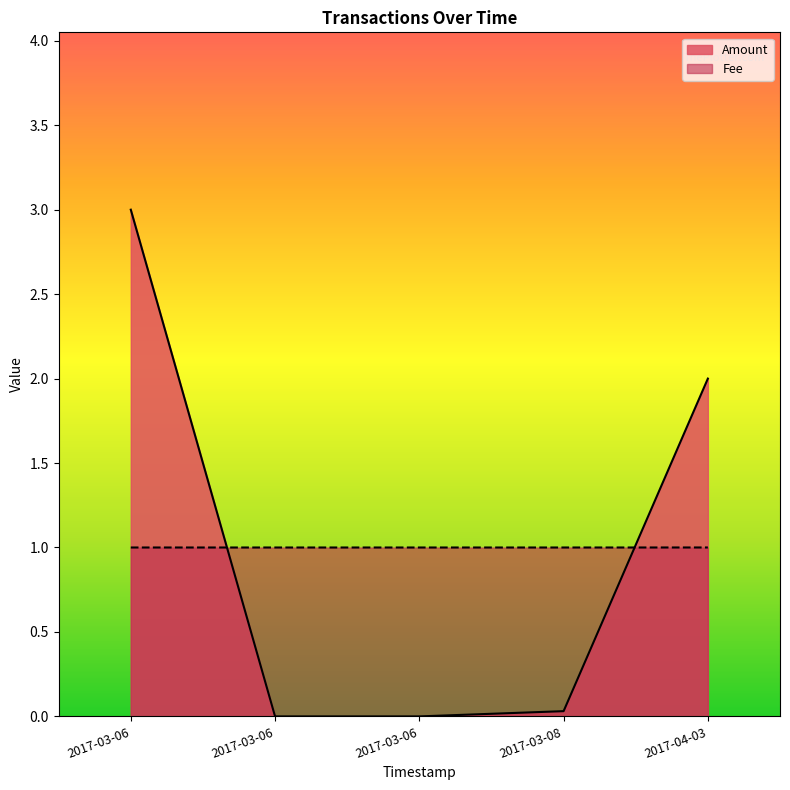

Which has a higher value, 2017-03-08 08:51:19 or 2017-04-03 05:27:58?

2017-04-03 05:27:58